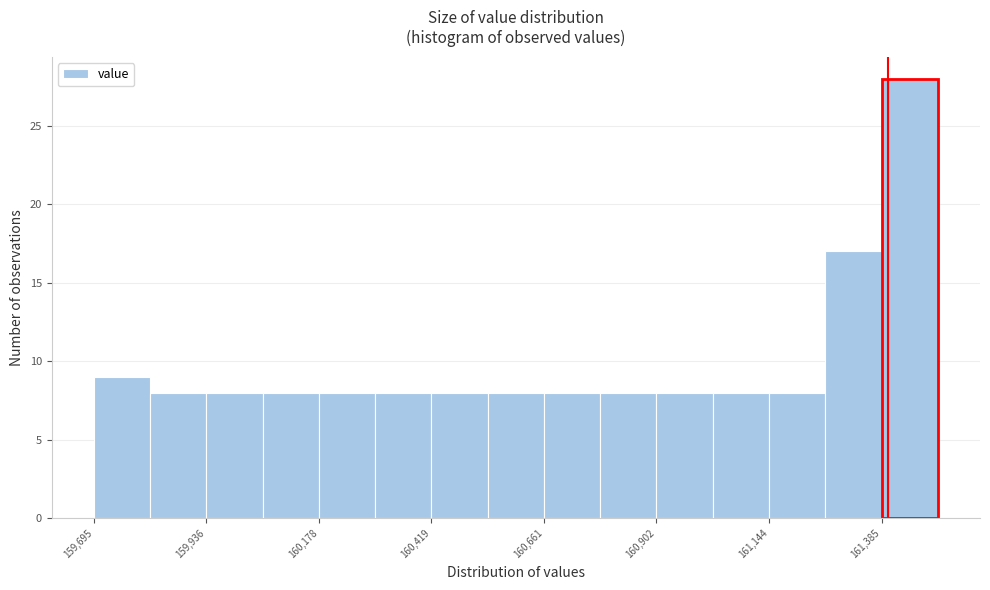

Around what value on the x-axis is the tallest bar? Give the approximate position of its centre, as read against the axis.

161450